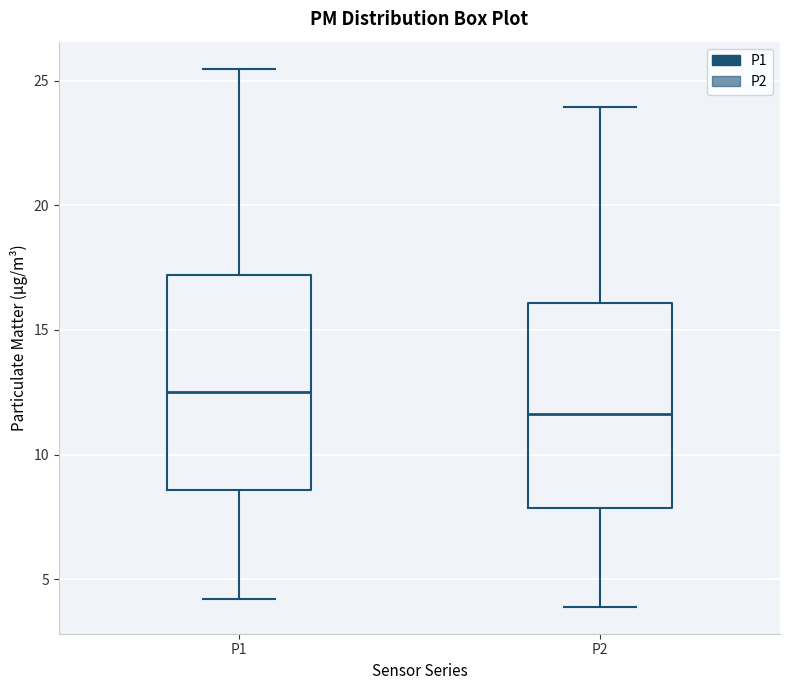

Reading left to right, read every box against the y-axis: the position of its median line, the range the box covers, and the ends of its whiskers. The values are not printed on the chart, so give them approximately, as read against the axis.

P1: median 12.5, box 8.5 to 17.0, whiskers 4.0 to 25.5
P2: median 11.5, box 8.0 to 16.0, whiskers 4.0 to 24.0